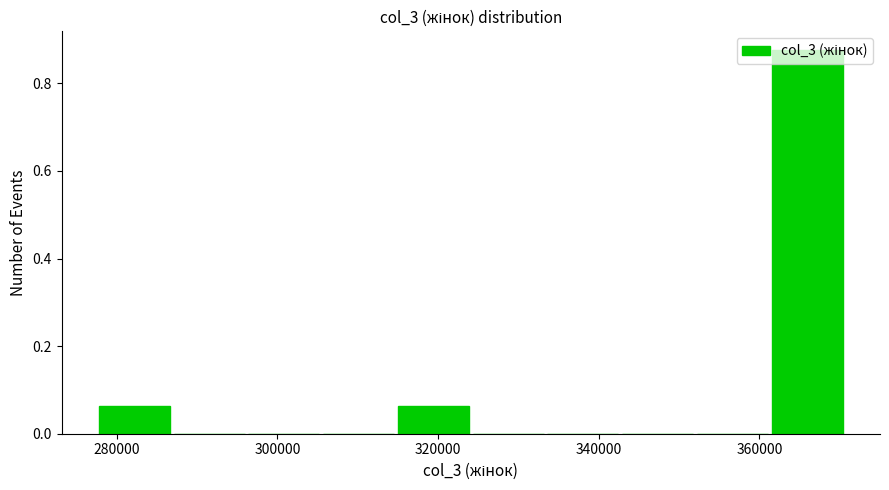

Over which range of the x-axis is the bar tallest?

362000 to 370000